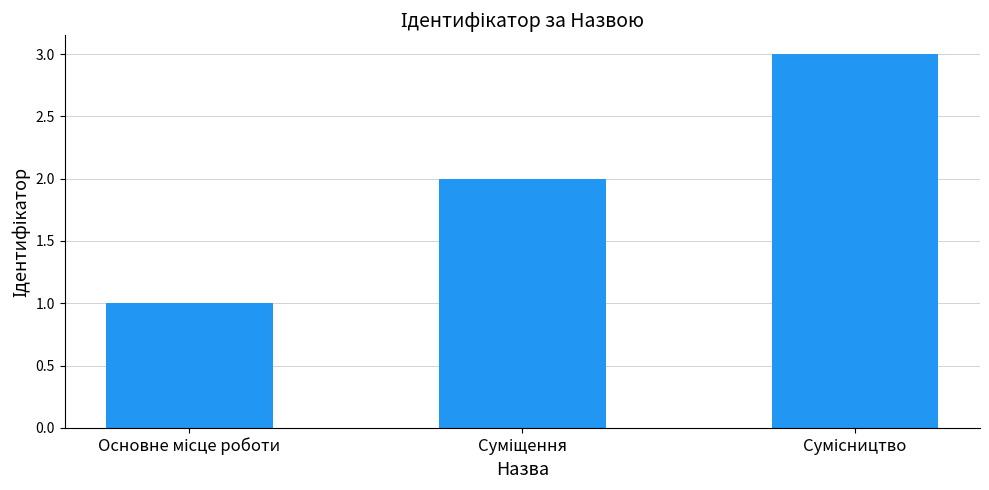

What is the sum of all values?

6